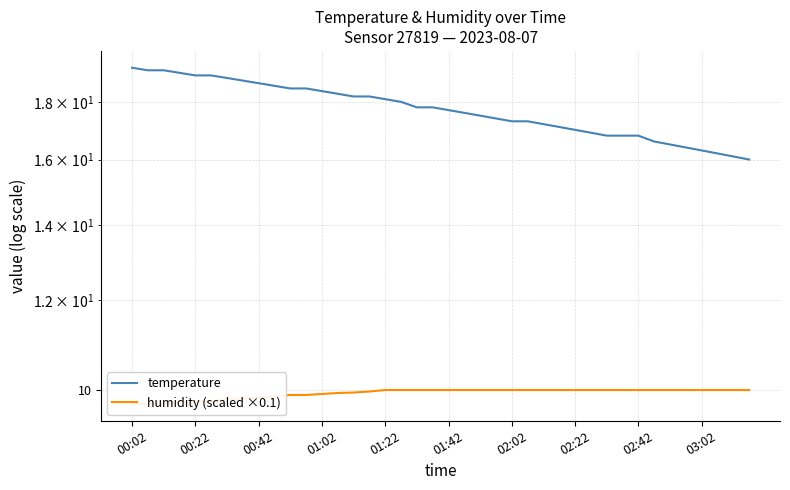

What is the maximum value shown in the chart?

19.3